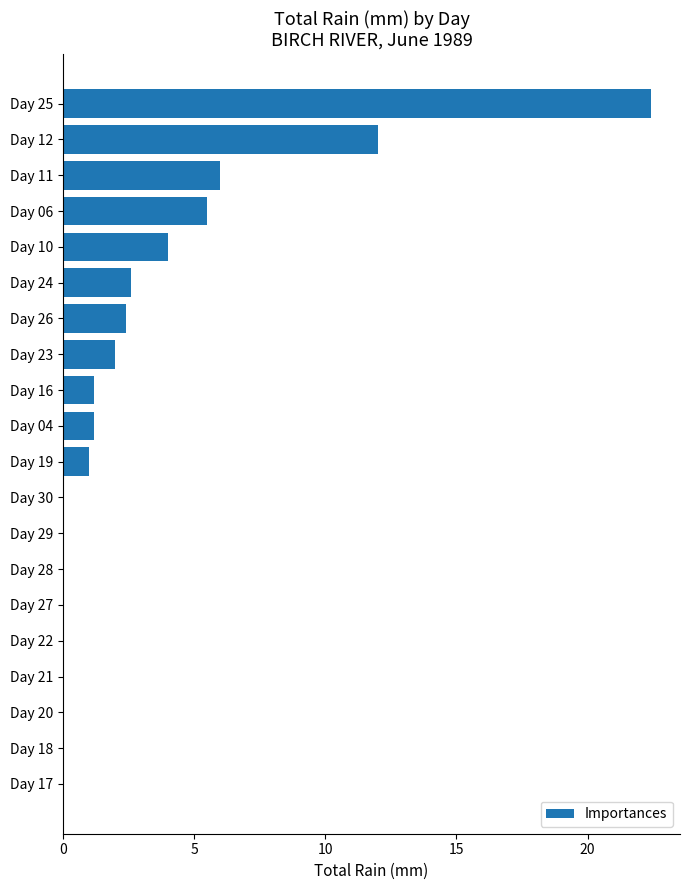

What is the sum of all values?

60.3